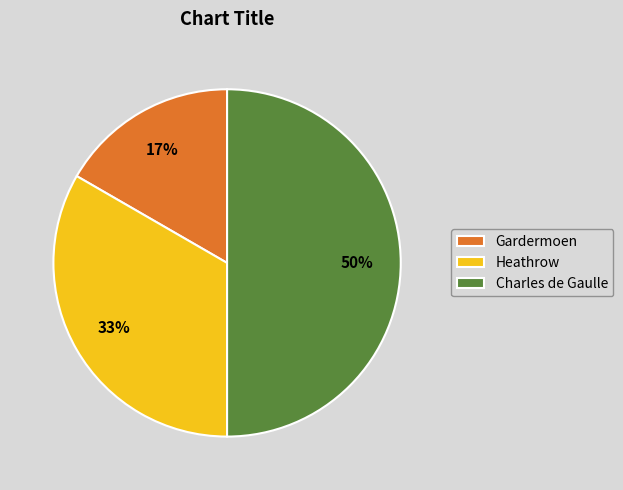

Is Heathrow the majority of the pie?

No